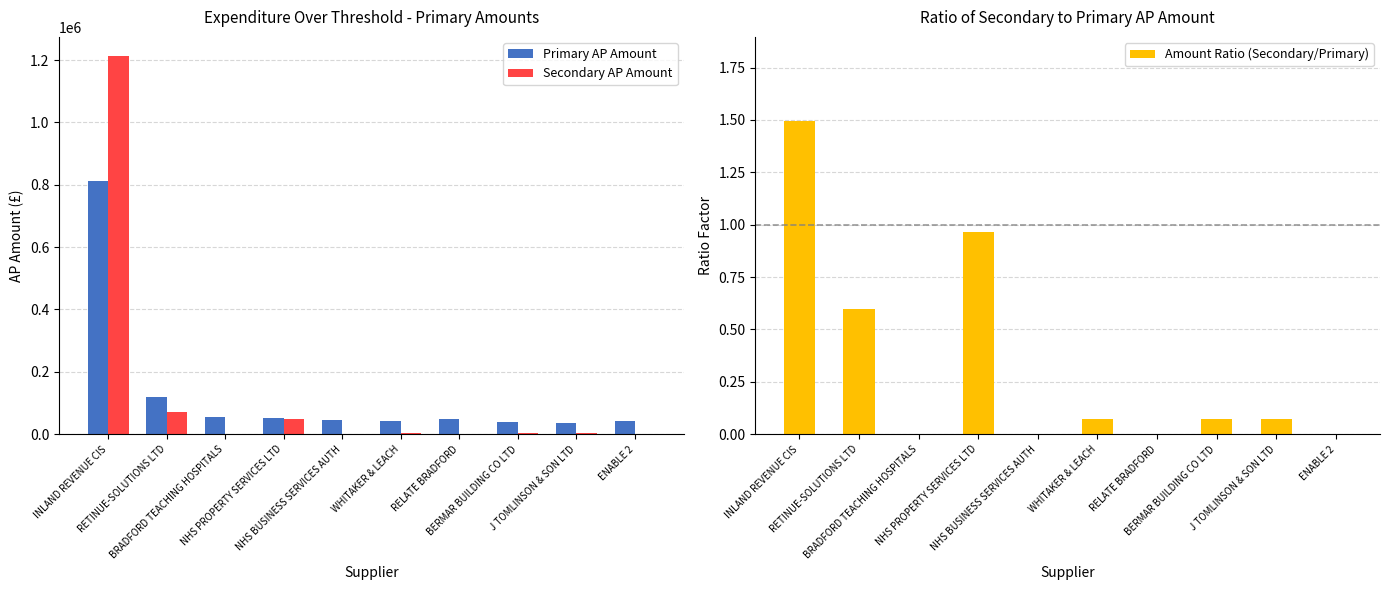

Read the Secondary AP Amount value at J TOMLINSON & SON LTD.

2501.1